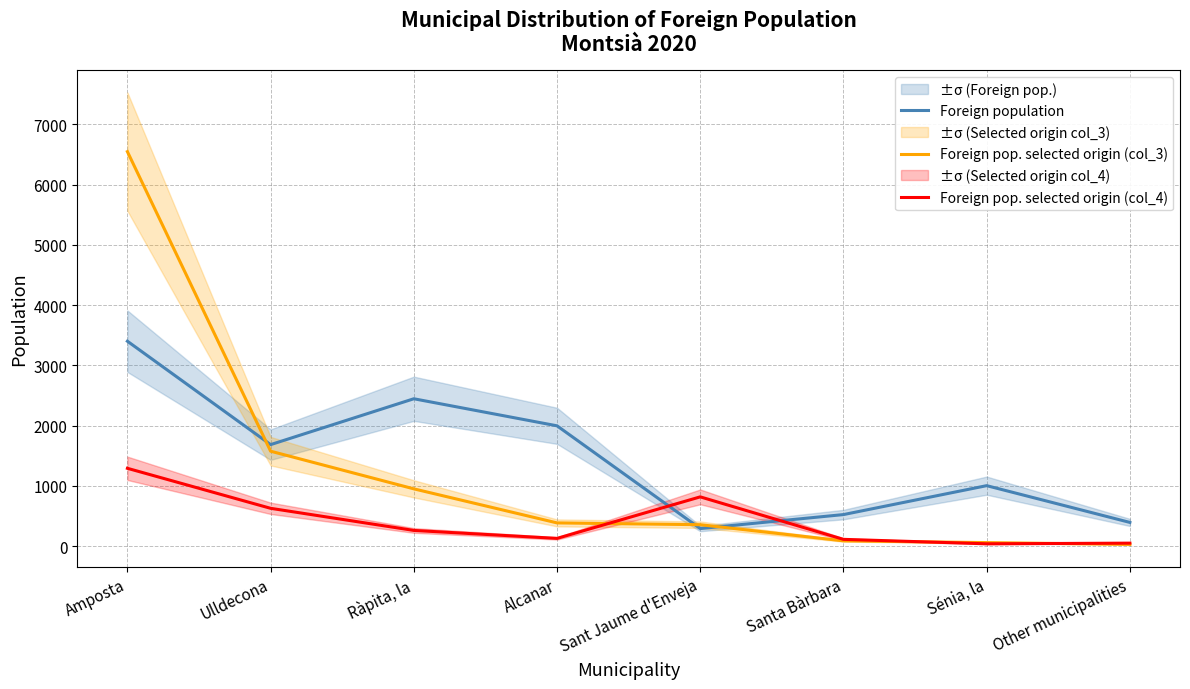

What are all the series names shown in the legend?

Foreign population, Foreign pop. selected origin (col_3), Foreign pop. selected origin (col_4)